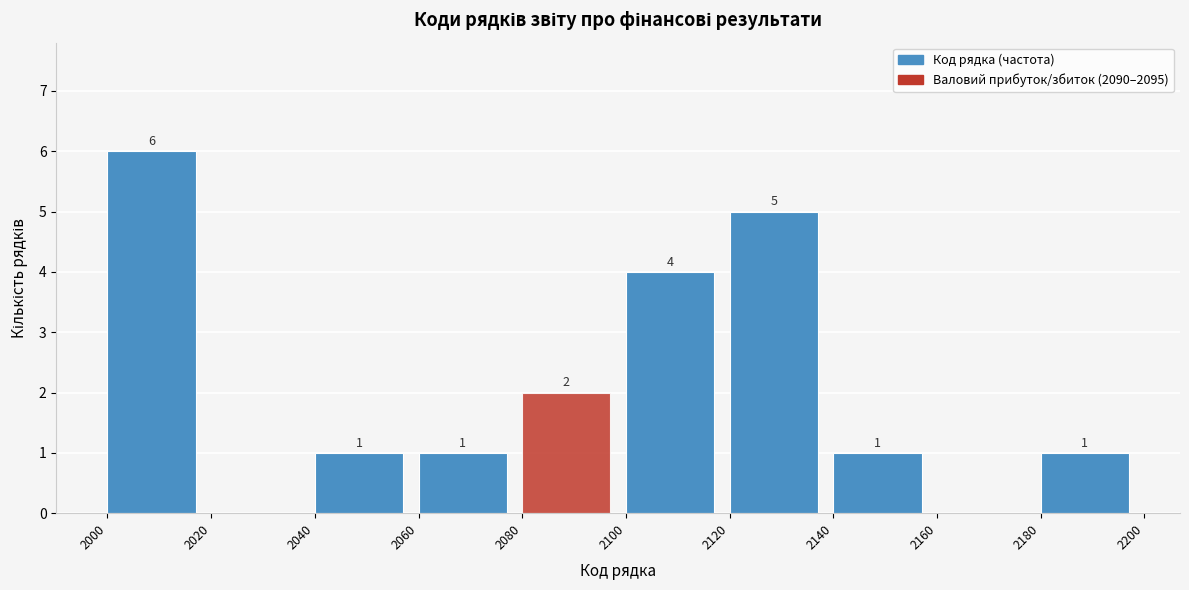

Which range on the x-axis has the tallest bar?

2000 to 2020